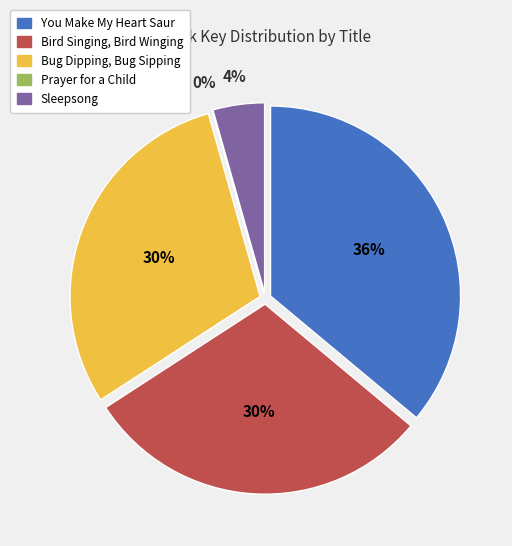

How many segments does this pie chart have?

5